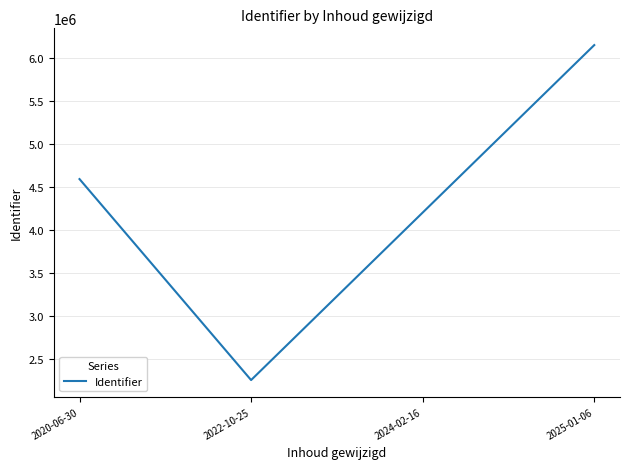

How many interior local valleys (lower than both neighbors) does the data have?

1